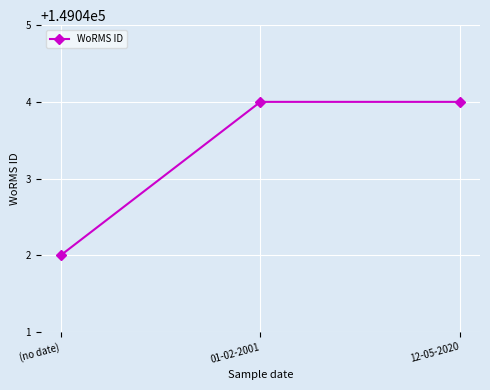

Reading left to right, transcribe all the data shown in this chart.

(no date)=149042	01-02-2001=149044	12-05-2020=149044